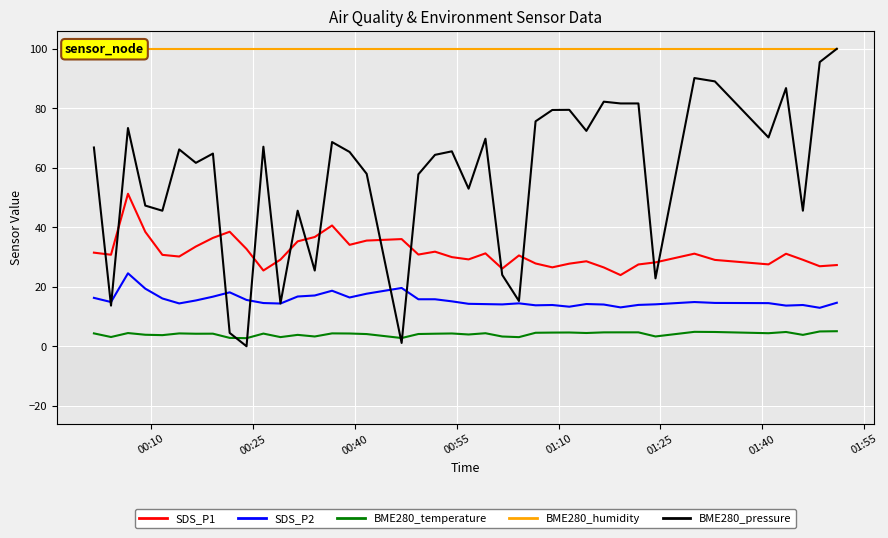

What is the maximum value for SDS_P2?

24.5